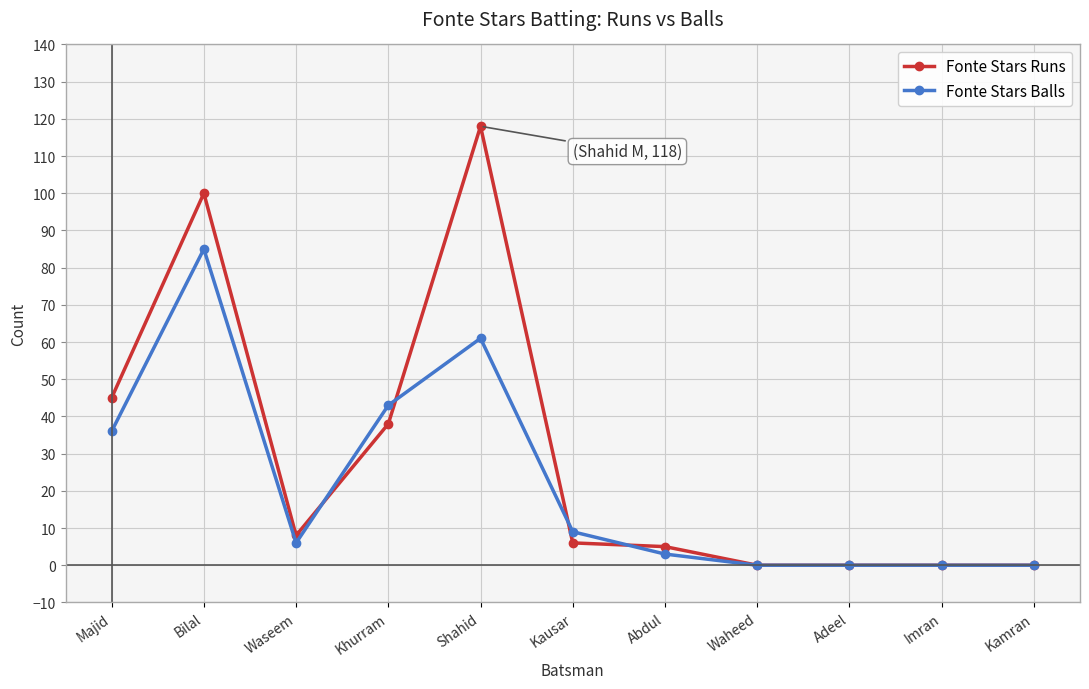

What is the average value of the Fonte Stars Runs series?

29